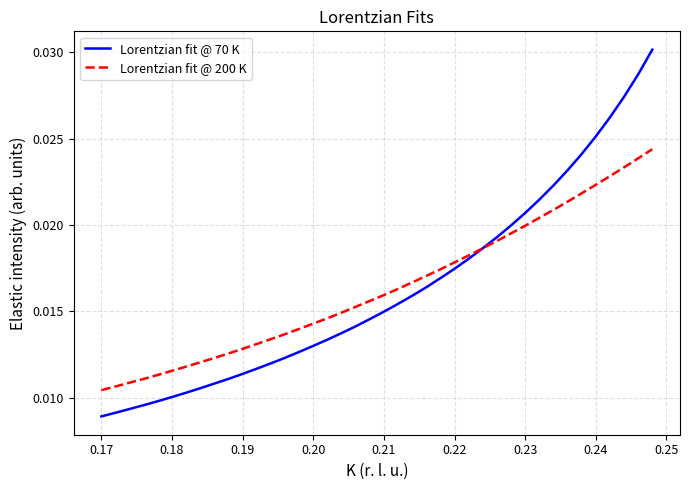

List the series in order of their peak value, lowest first.

Lorentzian fit @ 200 K, Lorentzian fit @ 70 K